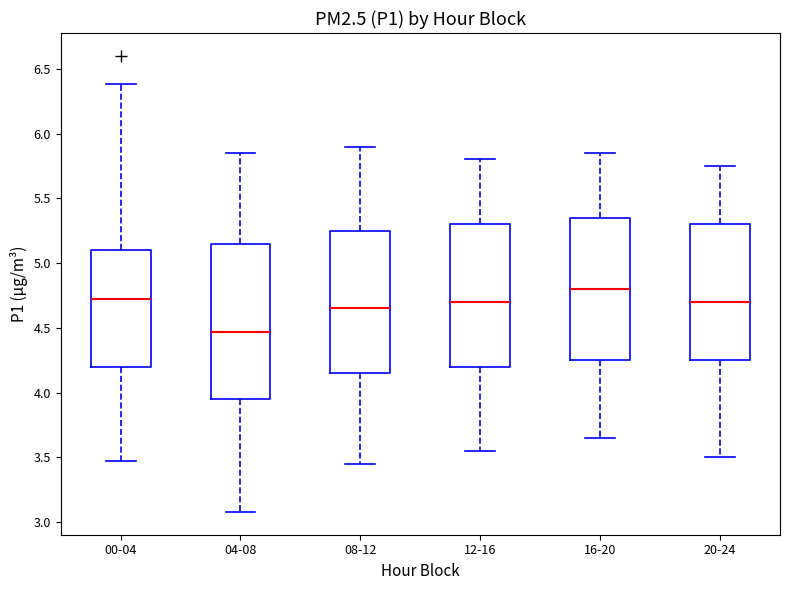

Which box's median line is the lowest?

04-08